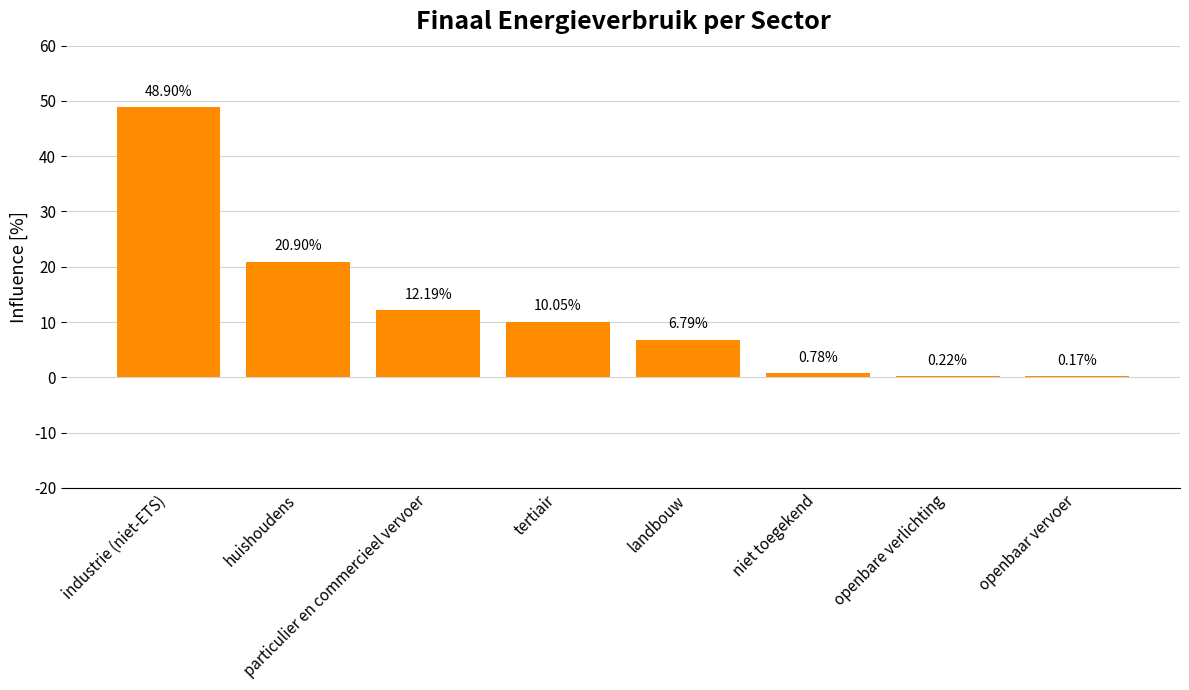

How many data points are above 10?

4